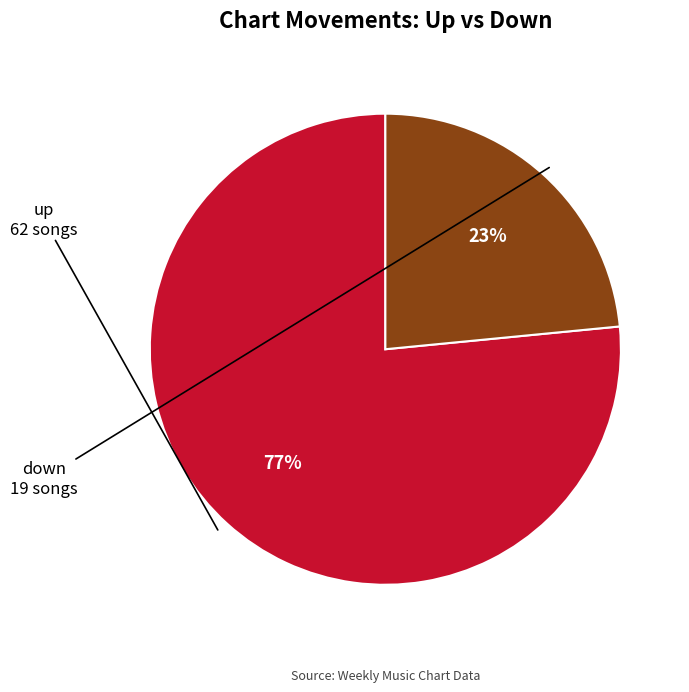

Does any single category account for the majority?

Yes